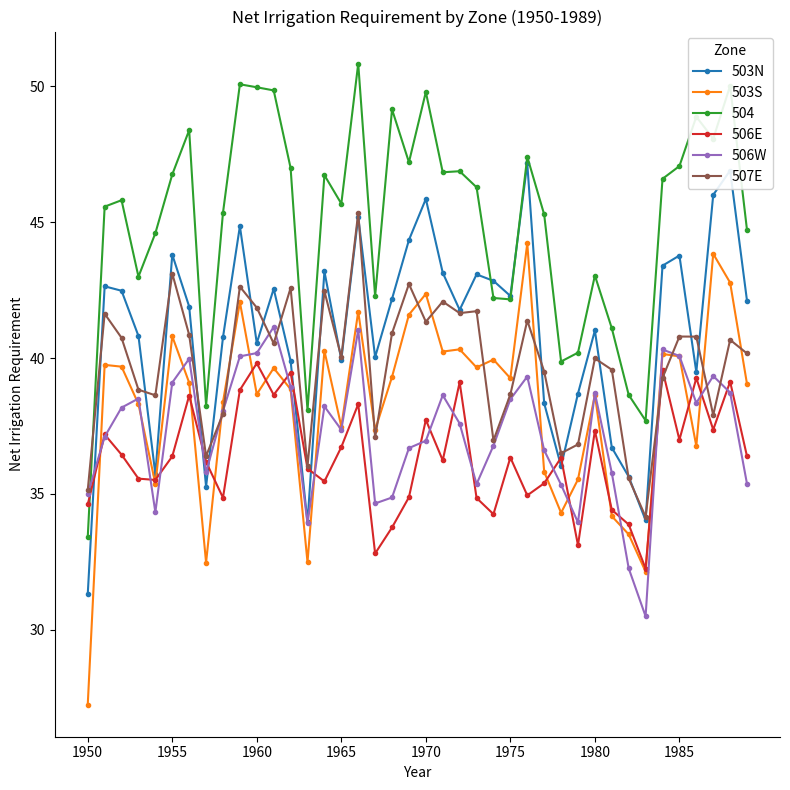

What is the difference between the second highest and second lowest values in the 503S series?

11.7